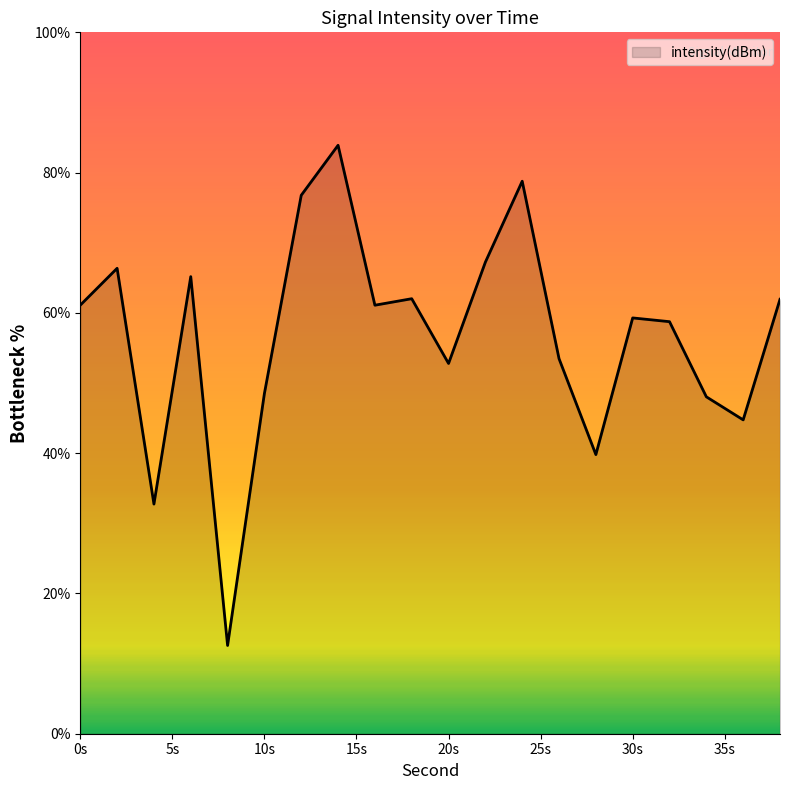

What is the smallest value displayed?

12.6